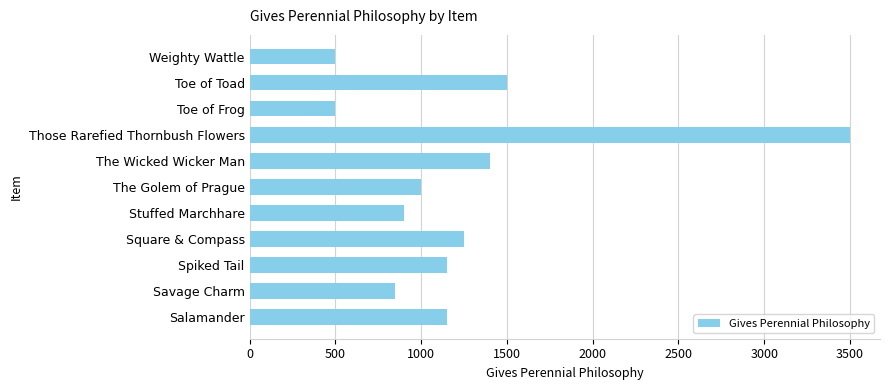

True or false: the data shows 3500 at Those Rarefied Thornbush Flowers.

True